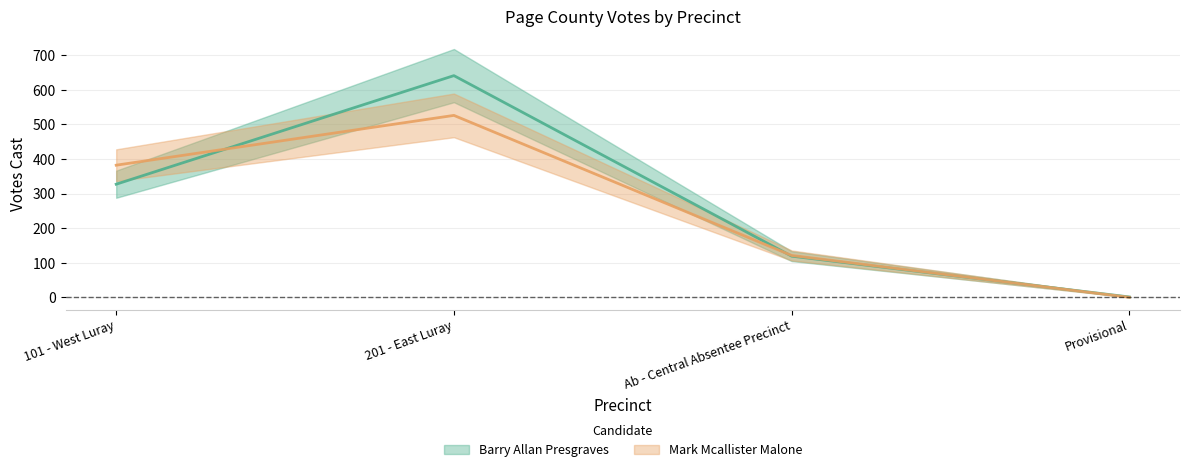

How many lines are shown in the chart?

2